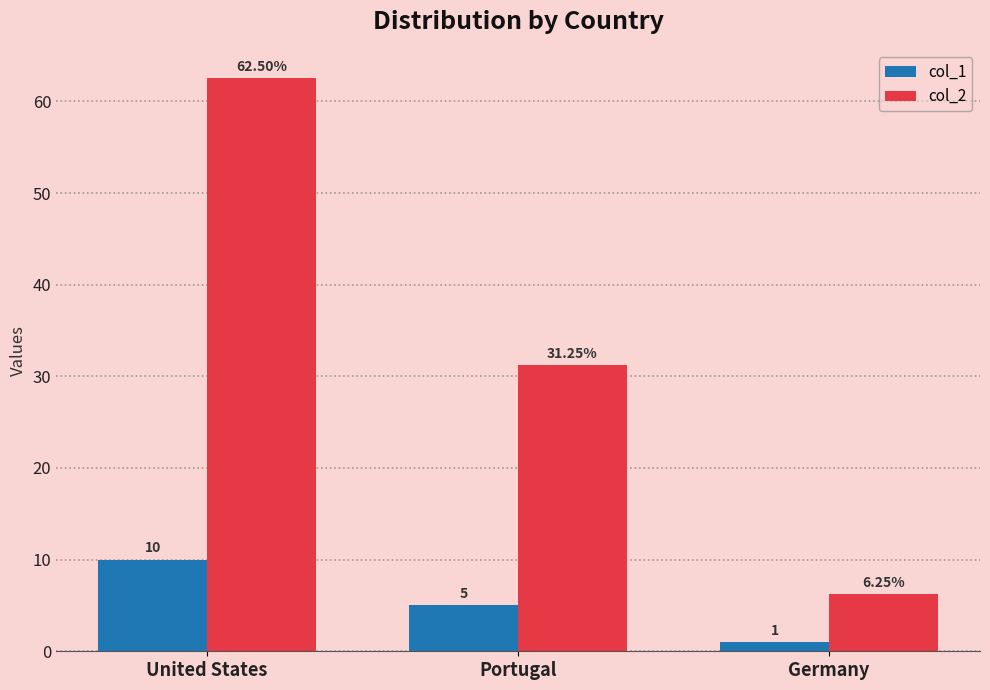

How many groups of bars are there?

3